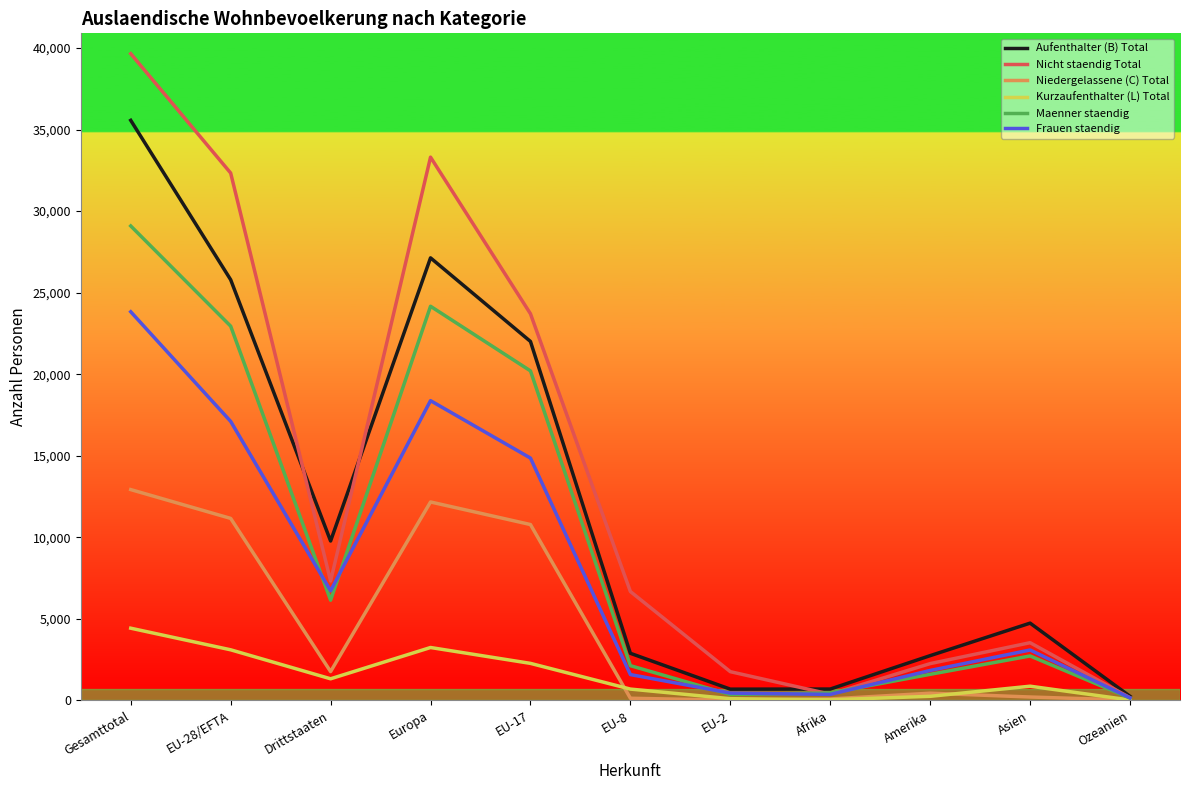

In Aufenthalter (B) Total, how many points are higher than both neighbors (excluding endpoints)?

2